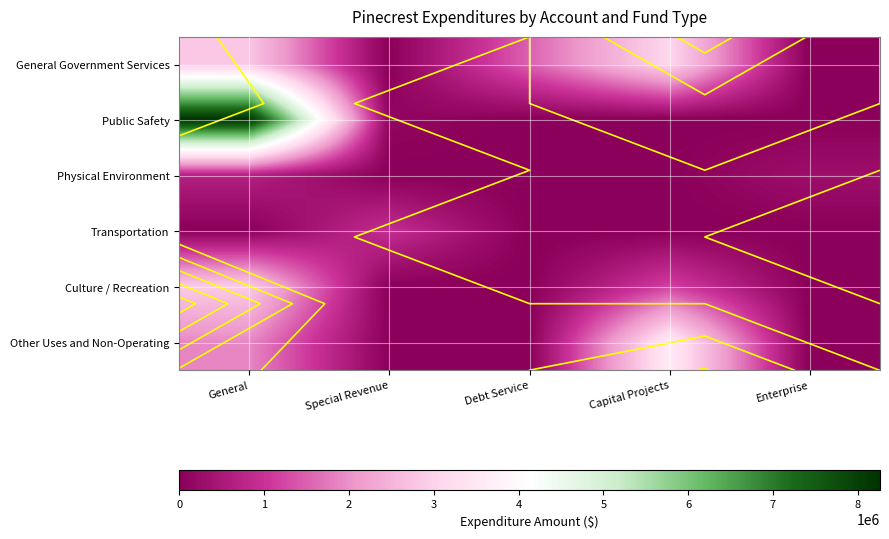

At how many categories does at least one series exceed 98628?

5